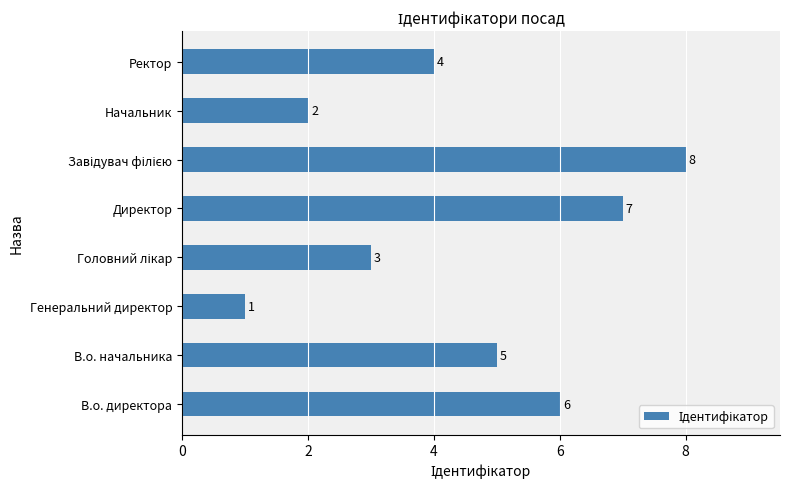

Where is the data nearest to the value 4?

Ректор